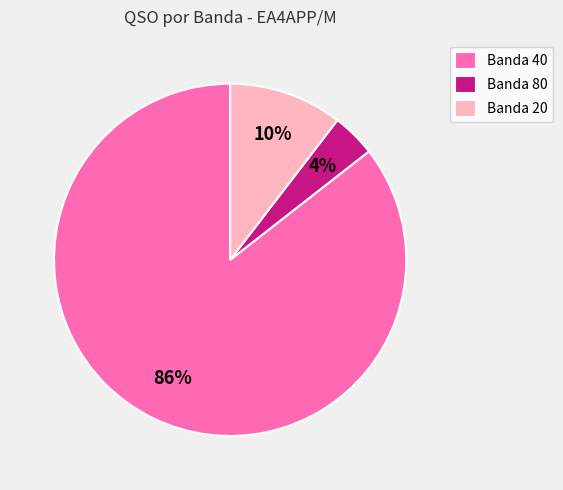

Which has a higher value, Banda 20 or Banda 80?

Banda 20